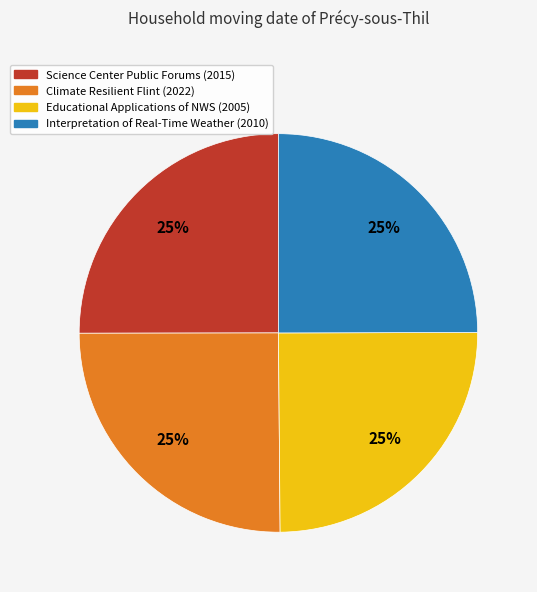

The Educational Applications of NWS slice represents 31% of the pie. True or false?

False